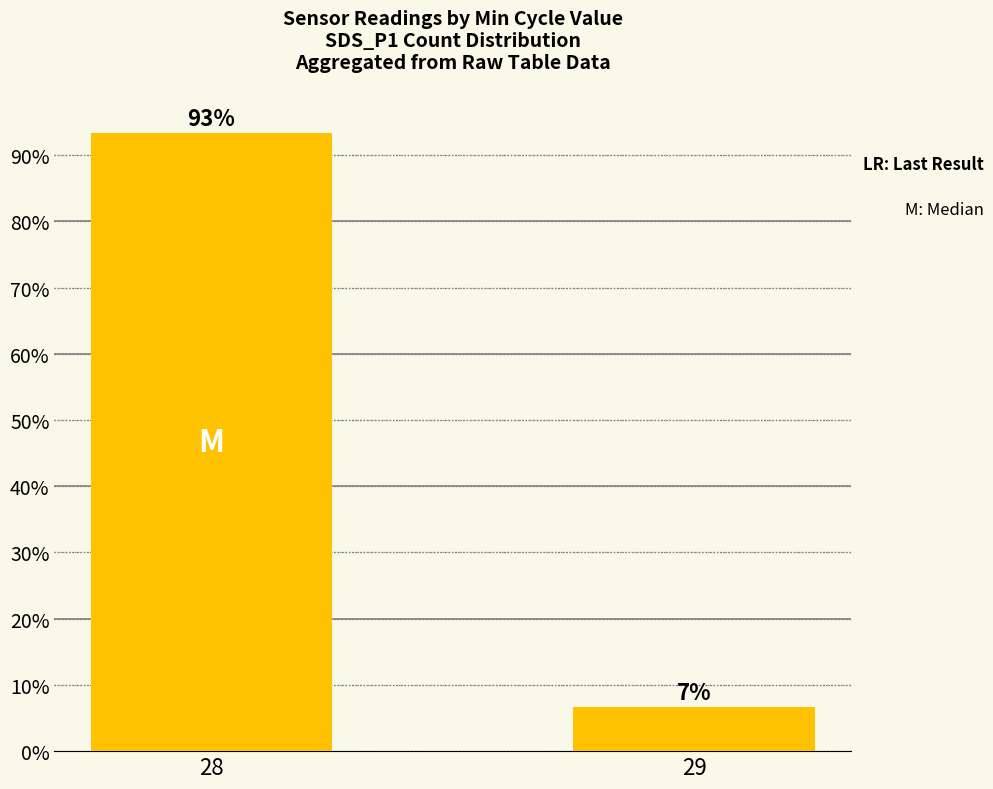

Are the bars grouped side by side (vs. stacked)?

No